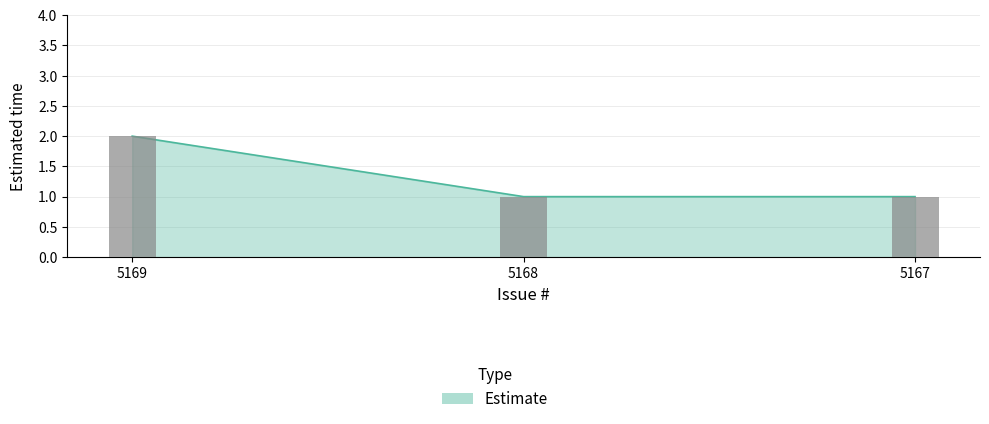

What is the difference between the maximum and second lowest values?

1